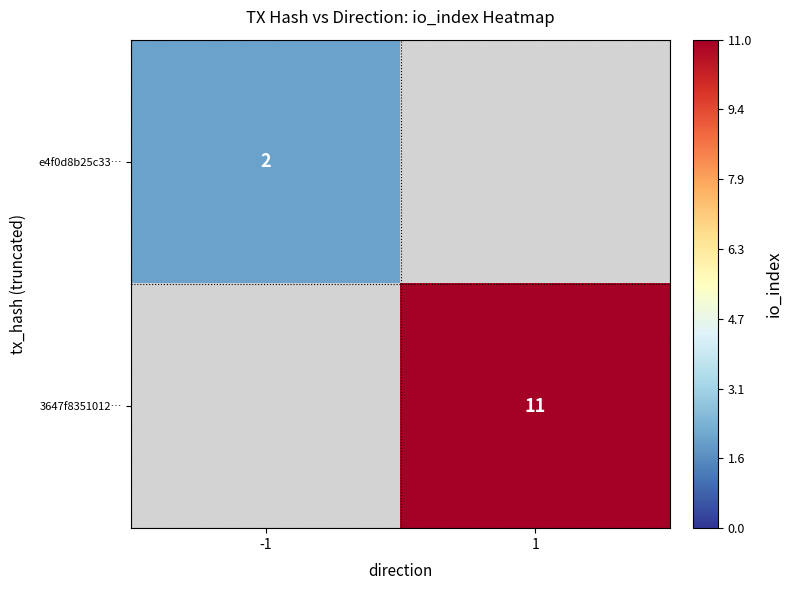

Is it true that 3647f8351012… equals 15.8 at 1?

False